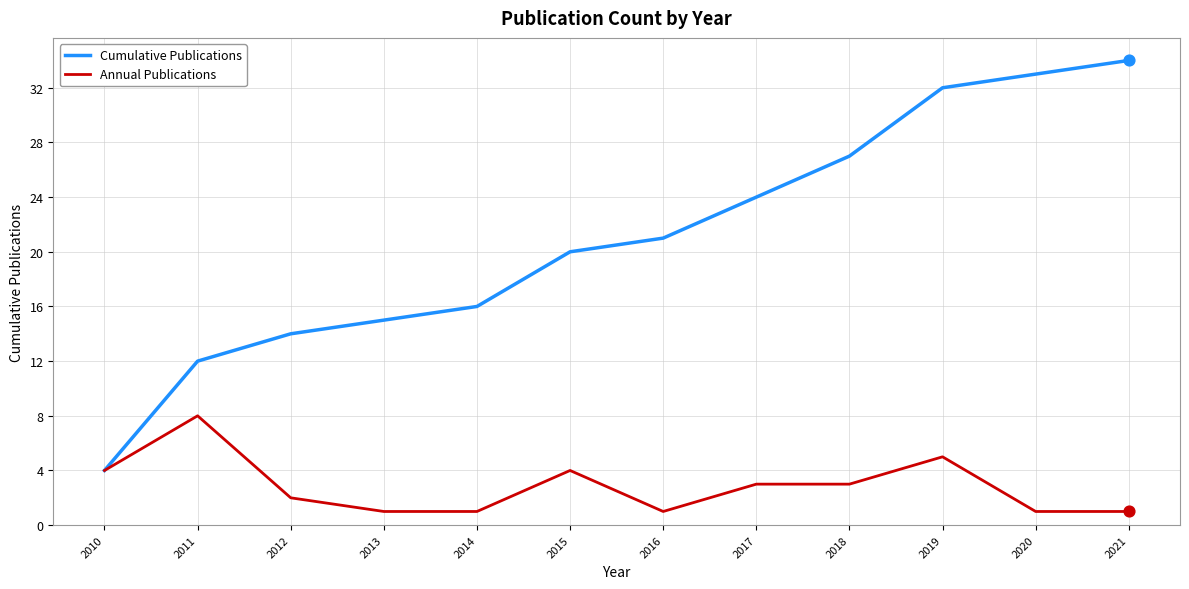

What are all the series names shown in the legend?

Cumulative Publications, Annual Publications